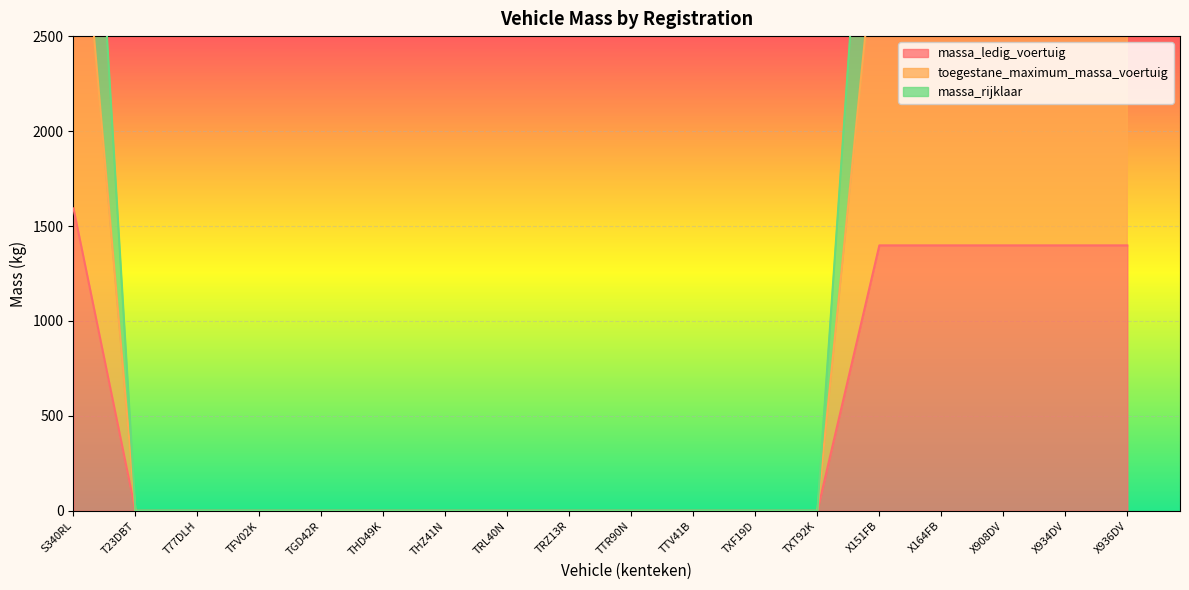

True or false: toegestane_maximum_massa_voertuig and massa_ledig_voertuig intersect in this chart.

False